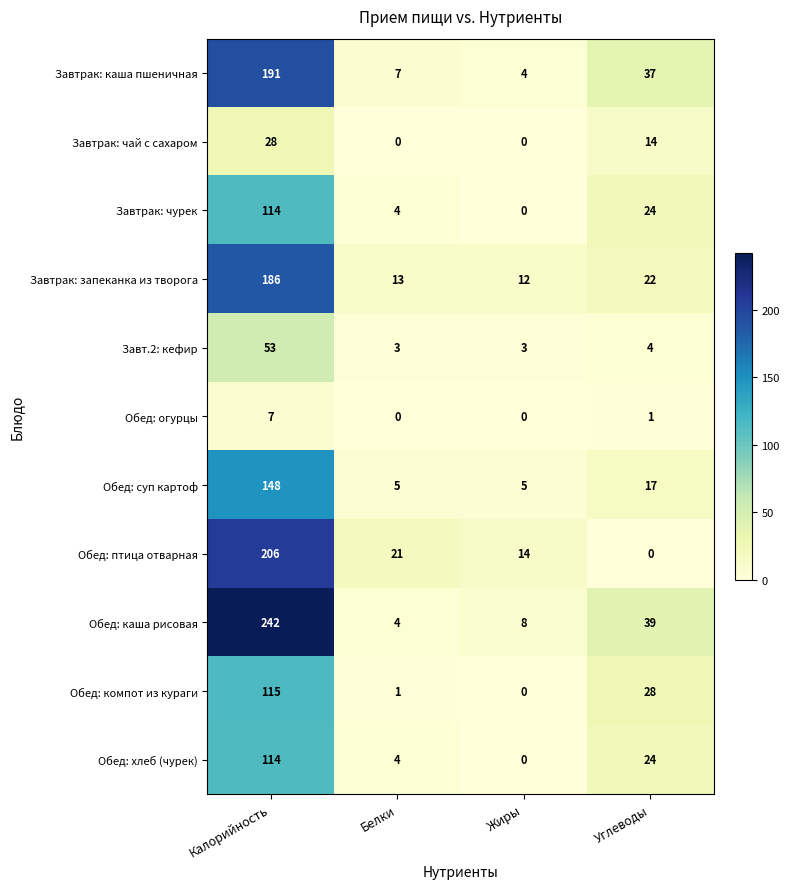

What is the greatest value displayed?

242